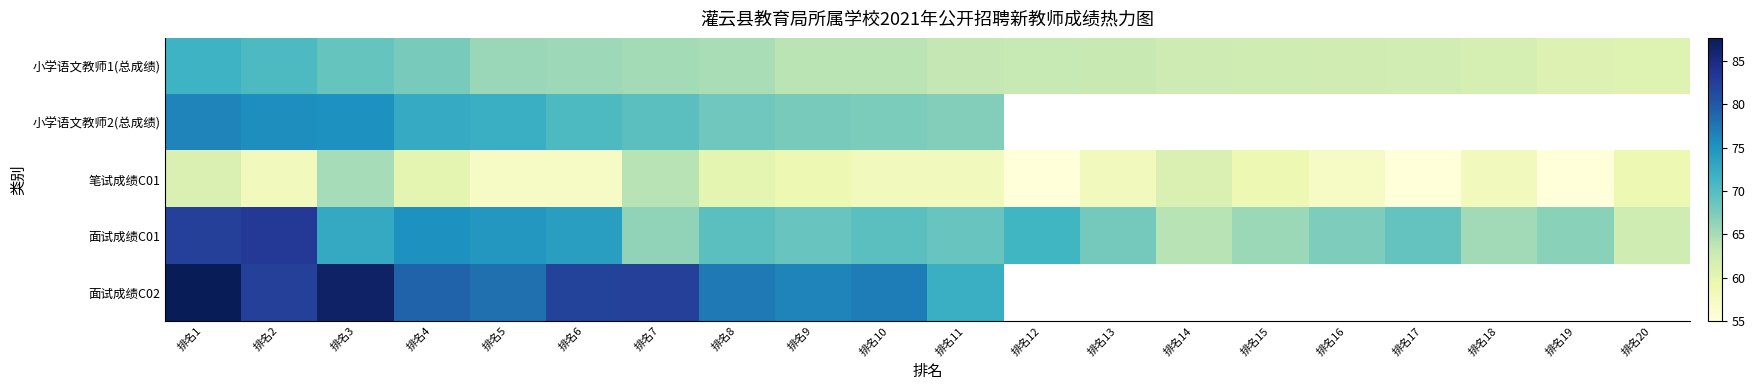

What is the maximum value shown in the chart?

87.7